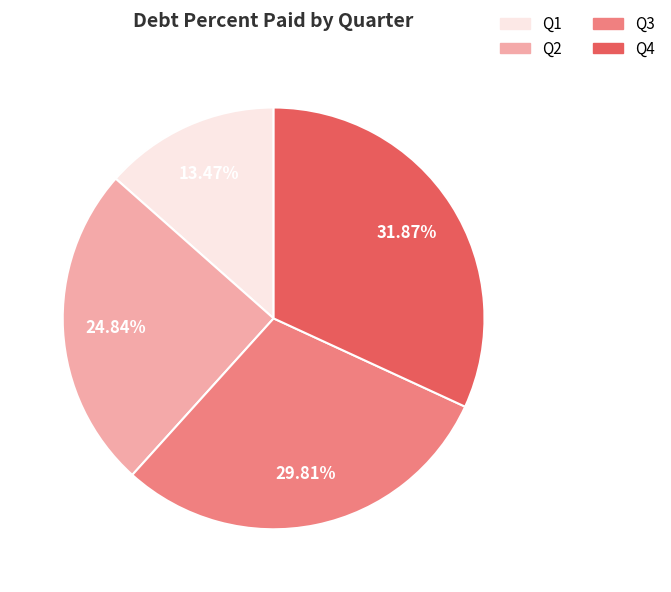

To the nearest percent, what is the difference between the Q4 and Q1 slice percentages?

18%